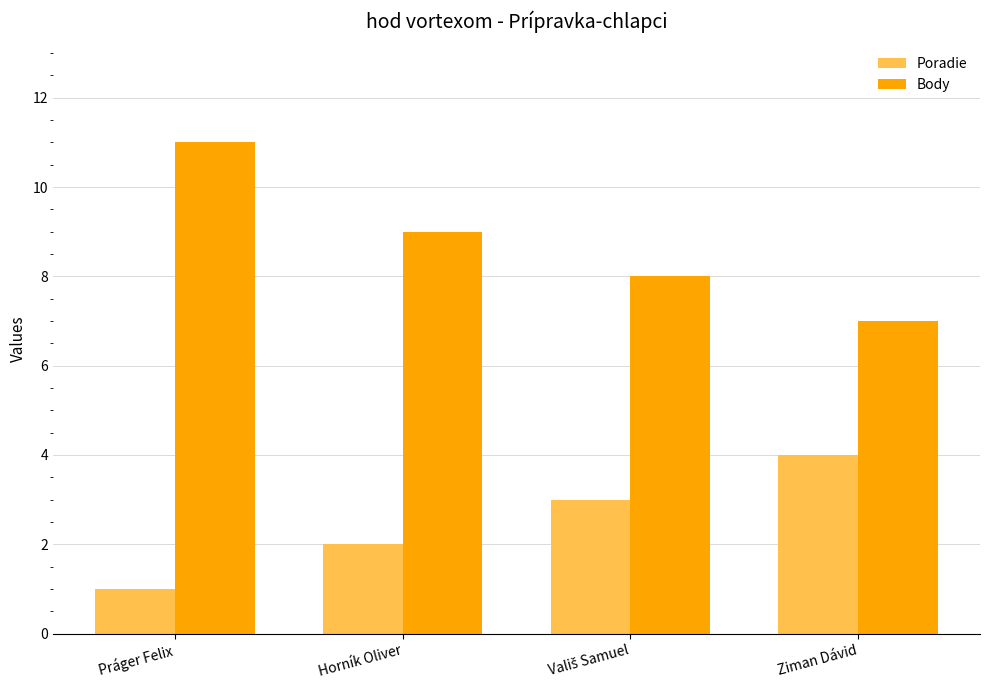

What is the maximum value shown in the chart?

11